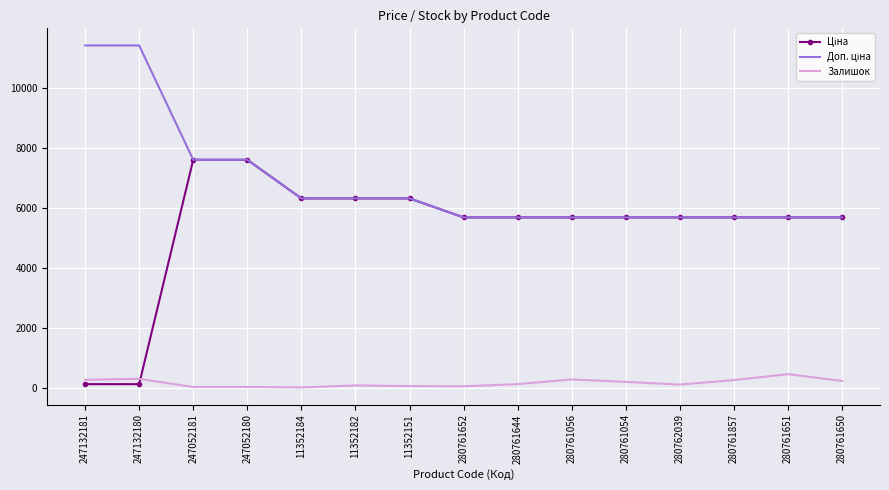

What is the maximum value for Залишок?

446.0